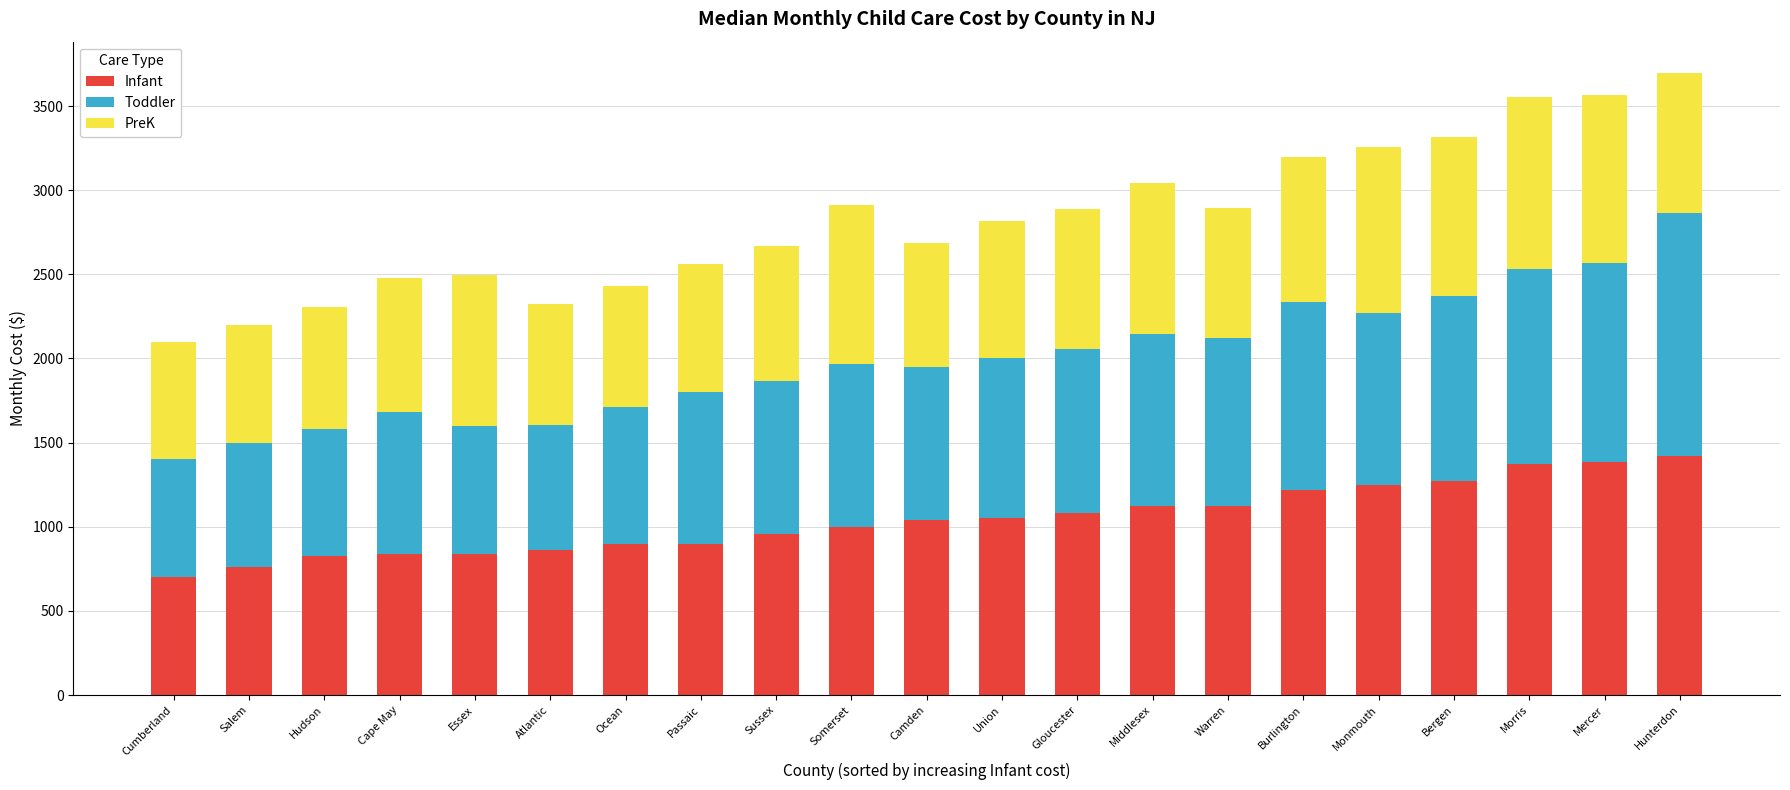

What are all the series names shown in the legend?

Infant, Toddler, PreK